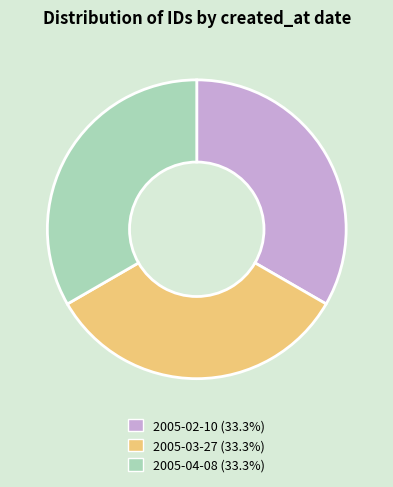

Approximately how many times larger is the value at 2005-03-27 (33.3%) compared to 2005-02-10 (33.3%)?

1.0